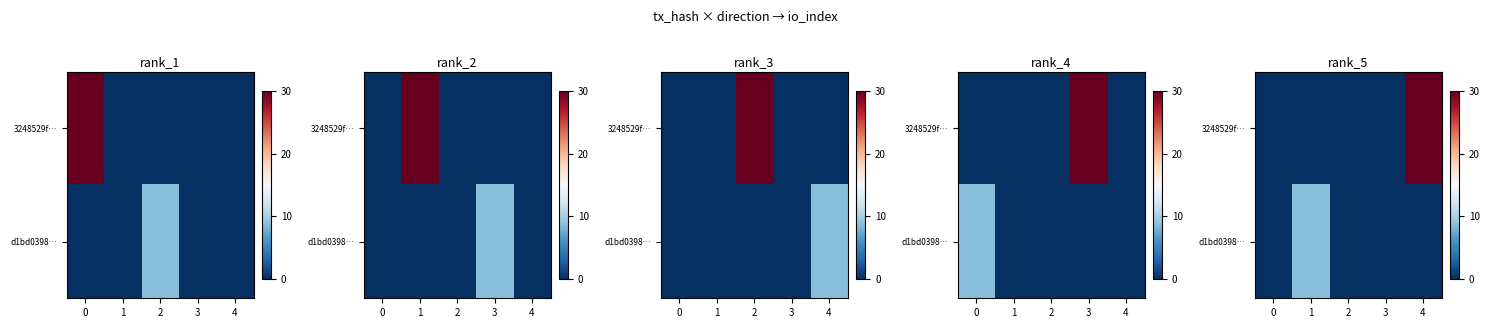

Rank the series by their maximum value, from highest to lowest.

3248529f…, d1bd0398…